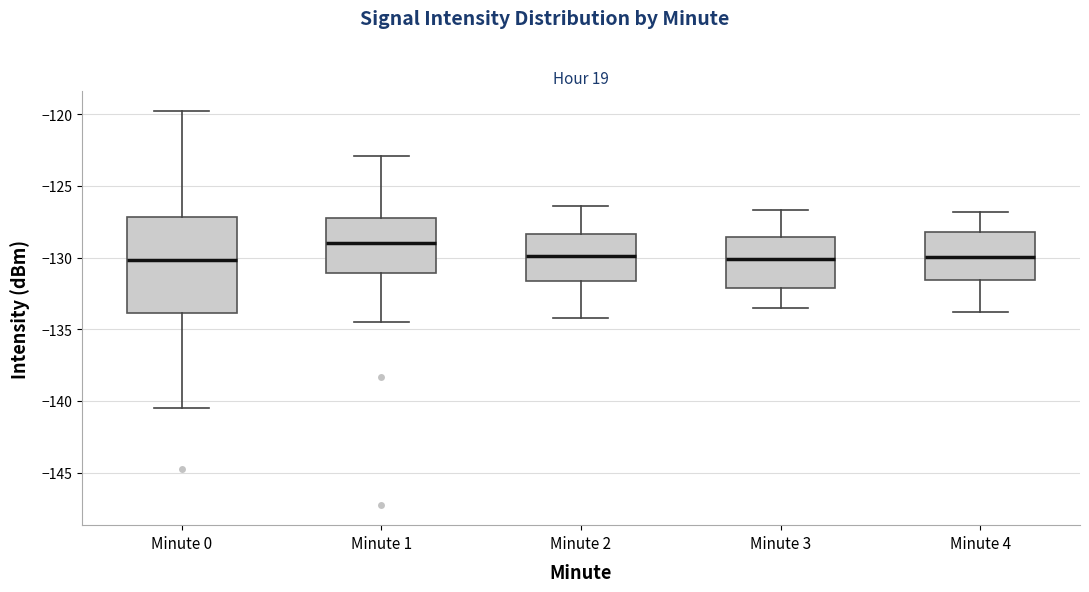

Where is the upper edge of the box for Minute 1 on the y-axis? The values are not printed on the chart, so give them approximately, as read against the axis.

-127.0